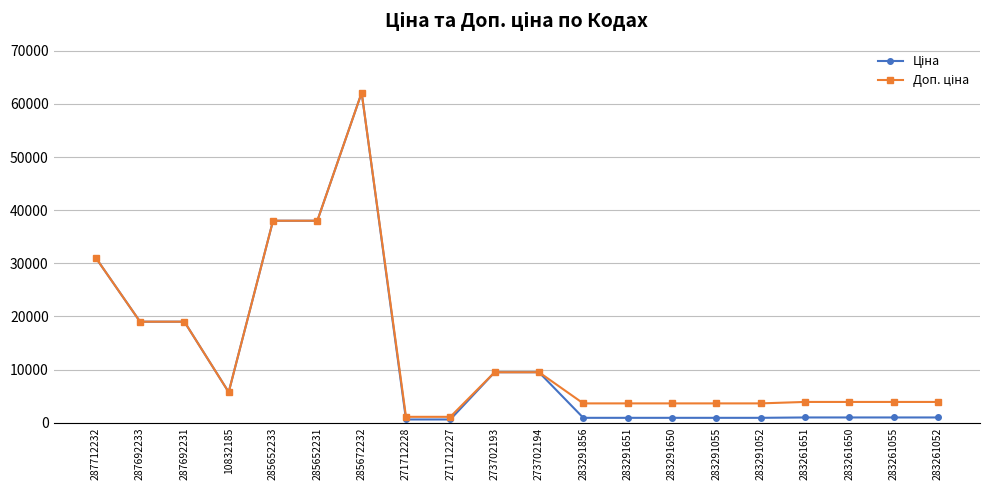

At how many categories does at least one series exceed 2169?

18